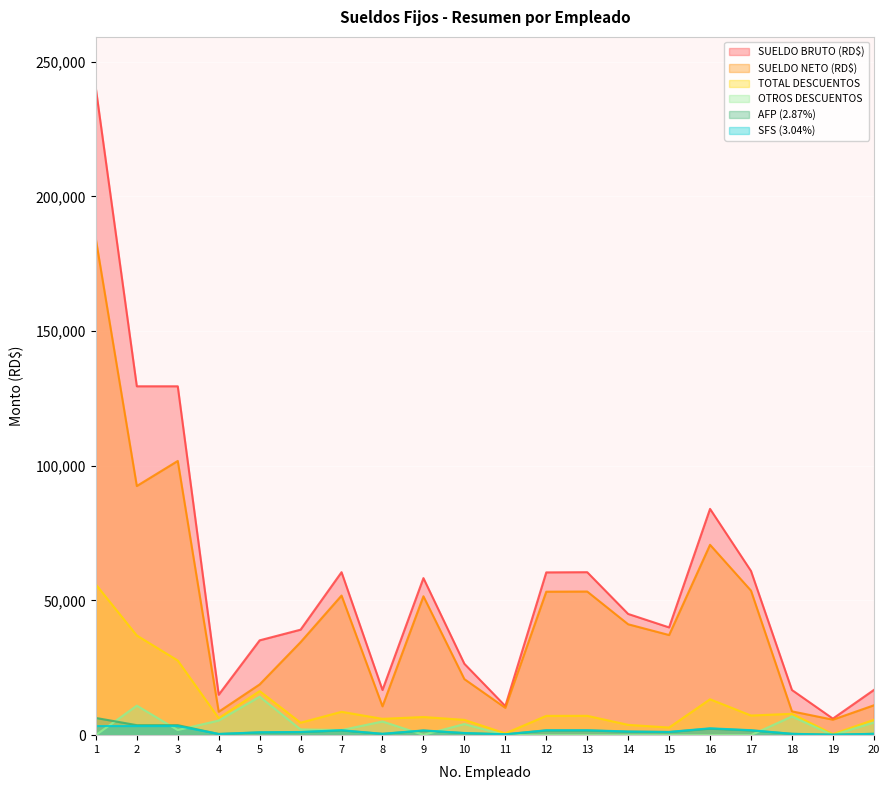

What is the lowest value of the AFP (2.87%) series?

176.3